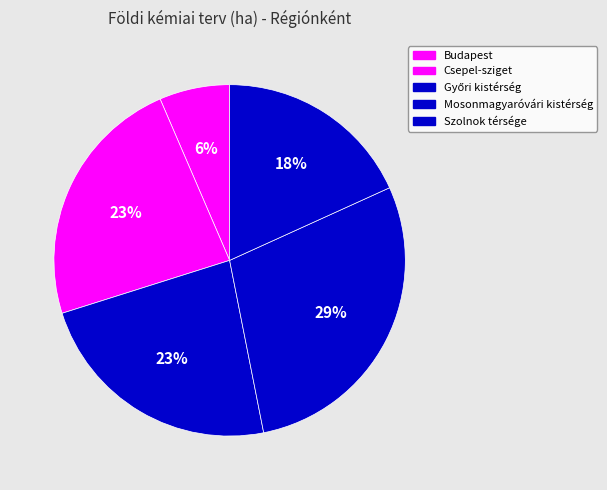

How many slices are in this pie chart?

5